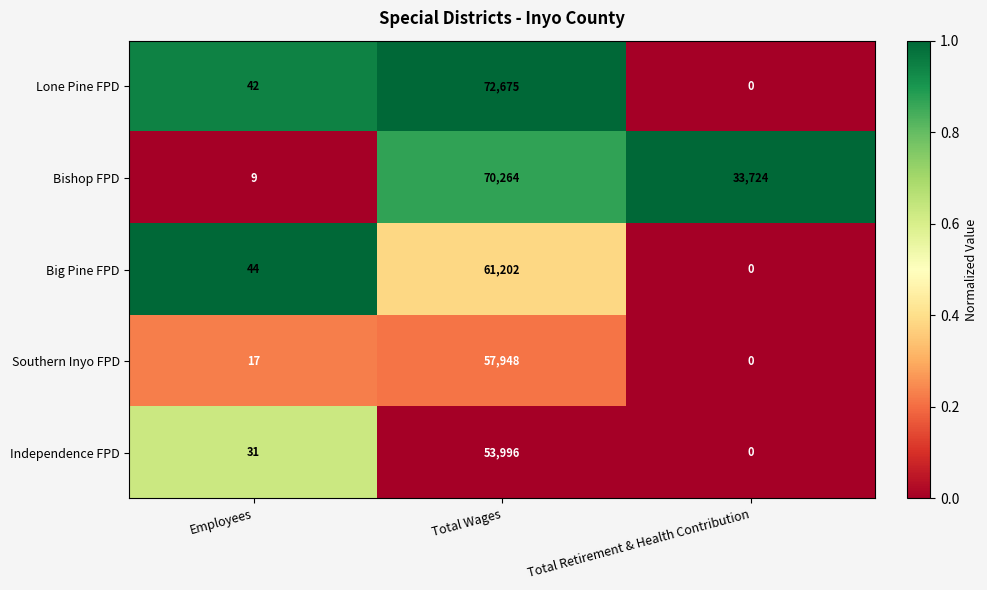

Which series has the largest total across all categories?

Bishop FPD